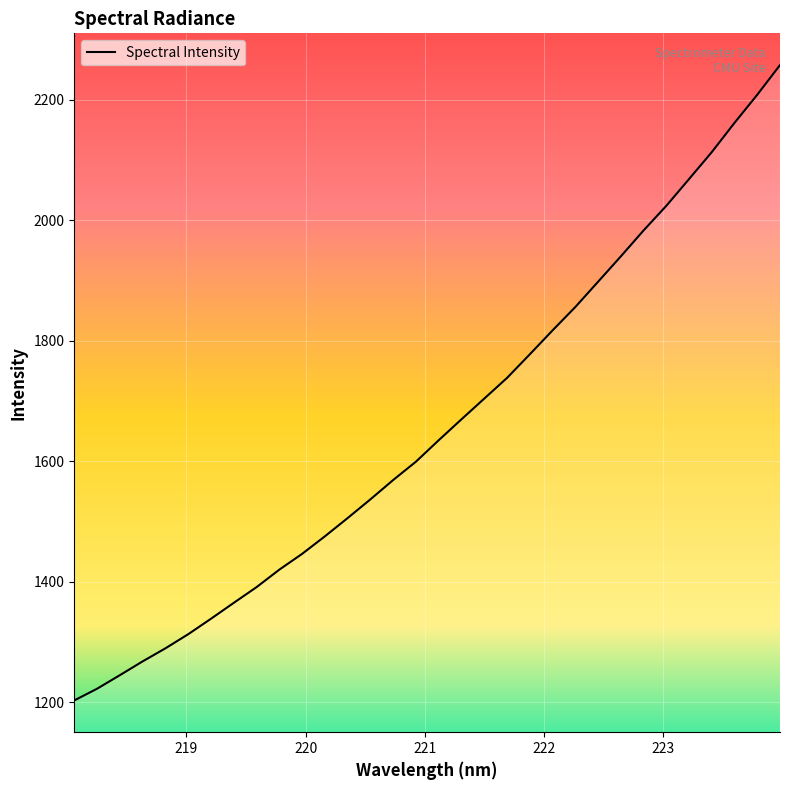

What is the smallest value displayed?

1202.9